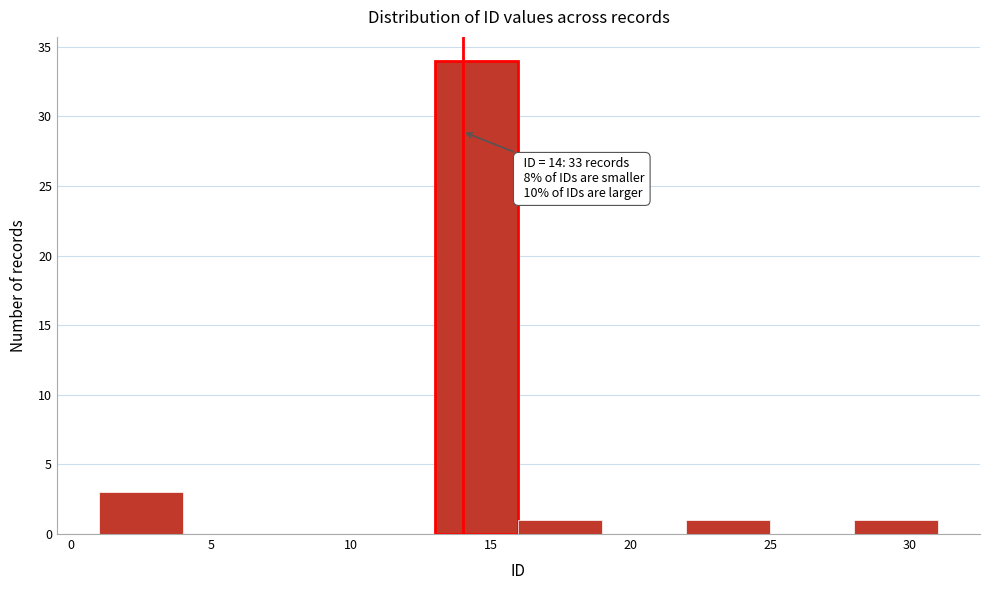

Over which range of the x-axis is the bar tallest?

13 to 16